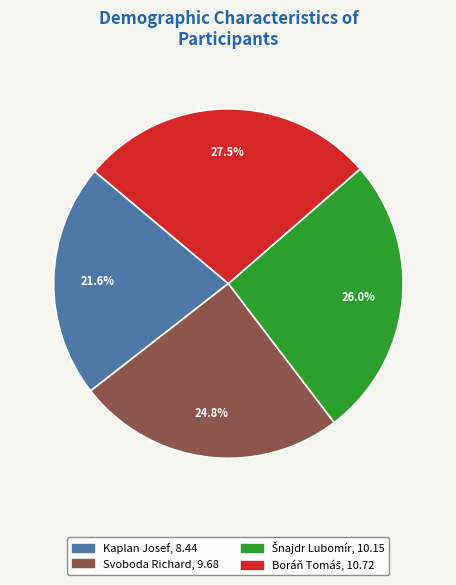

What portion of the pie excludes Svoboda Richard?

75.2%